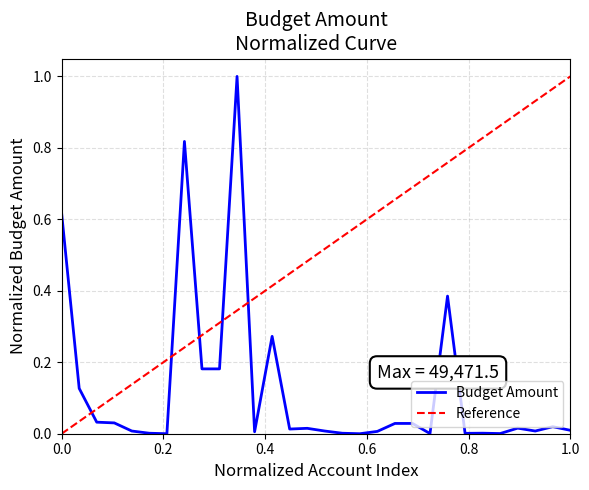

How many interior local valleys (lower than both neighbors) does the data have?

8